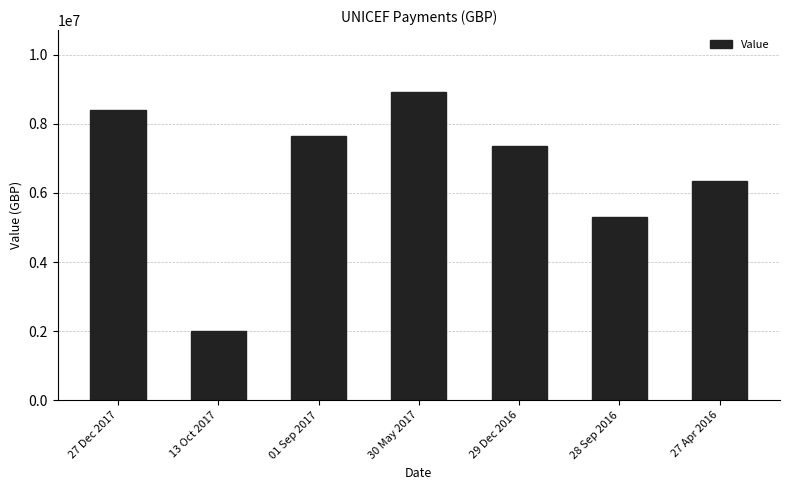

At which category does the chart reach its minimum across all series?

13 Oct 2017